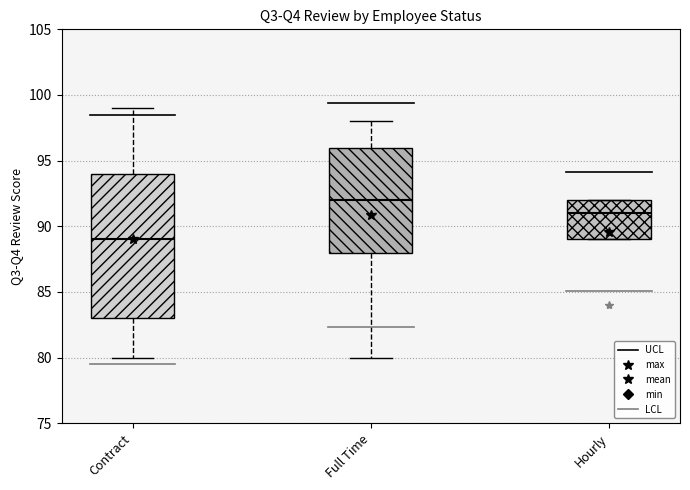

Reading left to right, transcribe this box plot: for each box, give where its median line is, the range the box spans, and where its two whiskers end, as read against the y-axis. The values are not printed on the chart, so give them approximately, as read against the axis.

Contract: median 89, box 83 to 94, whiskers 80 to 99
Full Time: median 92, box 88 to 96, whiskers 80 to 98
Hourly: median 91, box 89 to 92, whiskers 89 to 92